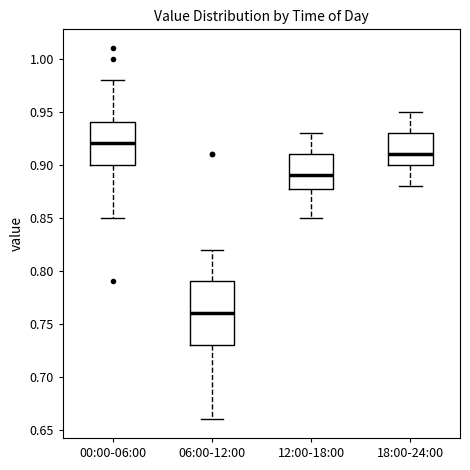

Reading left to right, transcribe this box plot: for each box, give where its median line is, the range the box spans, and where its two whiskers end, as read against the y-axis. The values are not printed on the chart, so give them approximately, as read against the axis.

00:00-06:00: median 0.92, box 0.90 to 0.94, whiskers 0.85 to 0.98
06:00-12:00: median 0.76, box 0.73 to 0.79, whiskers 0.66 to 0.82
12:00-18:00: median 0.89, box 0.88 to 0.91, whiskers 0.85 to 0.93
18:00-24:00: median 0.91, box 0.90 to 0.93, whiskers 0.88 to 0.95